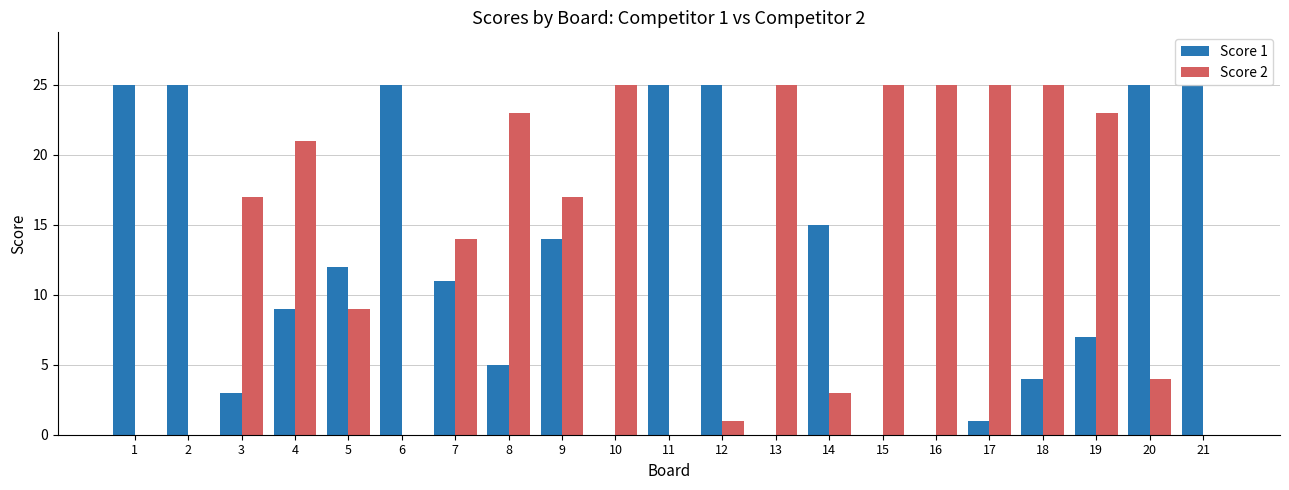

Are the bars grouped side by side (vs. stacked)?

Yes